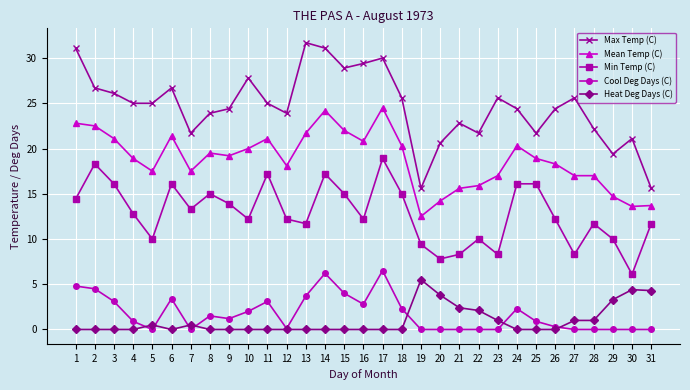

What are all the series names shown in the legend?

Max Temp (C), Mean Temp (C), Min Temp (C), Cool Deg Days (C), Heat Deg Days (C)